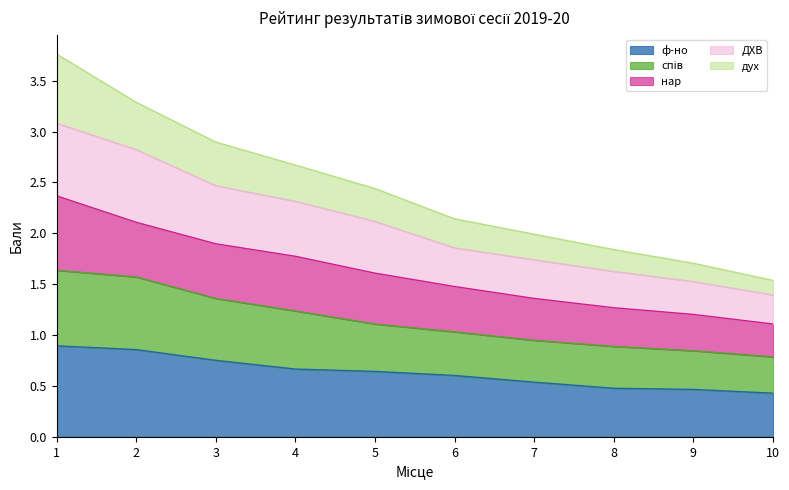

What is the total value across all series at 2?

3.3